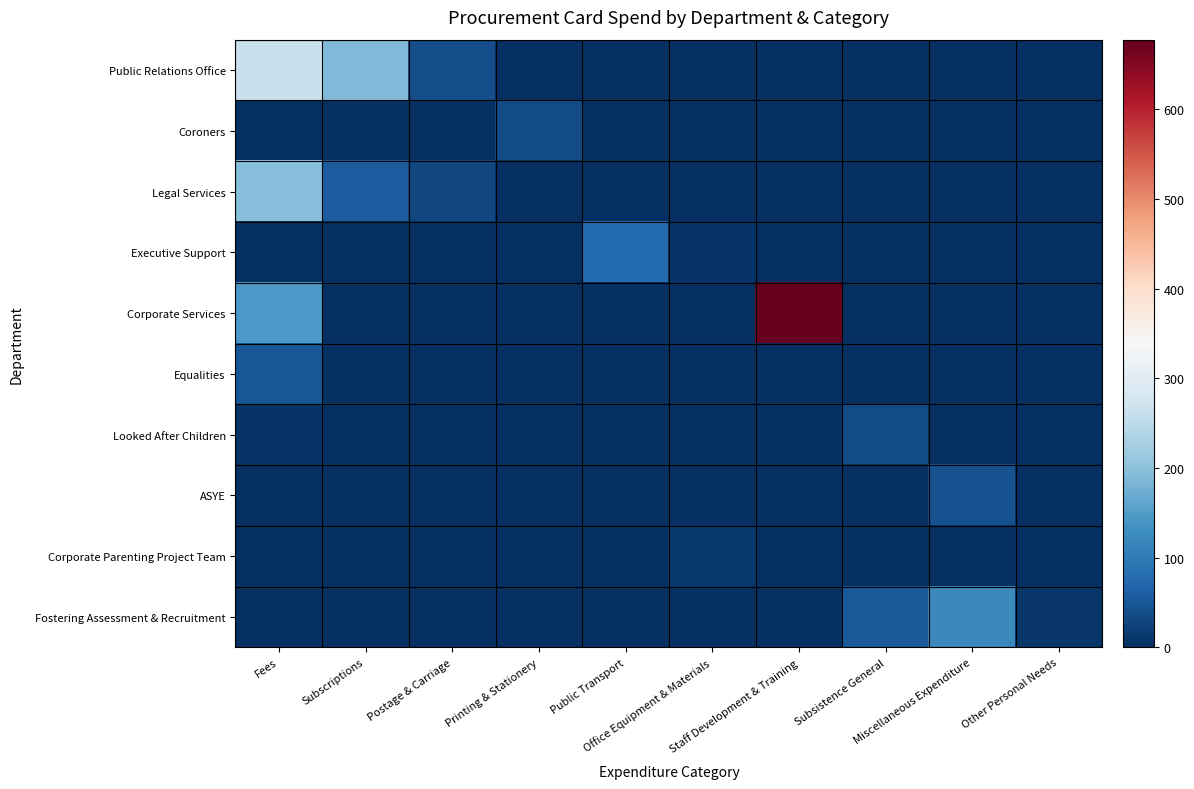

At which category is the sum across all series the highest?

Staff Development & Training